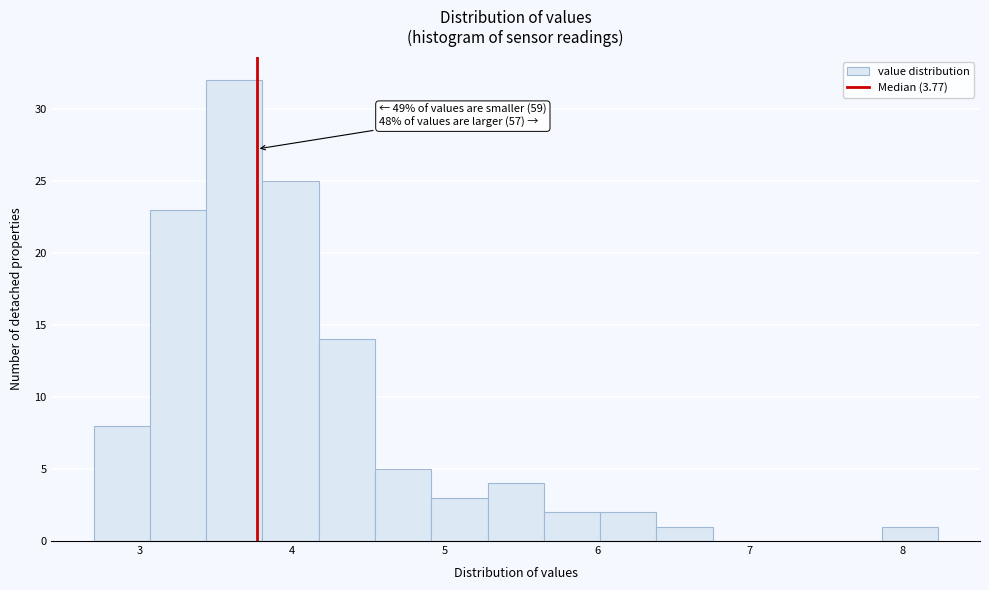

Around what value on the x-axis is the tallest bar? Give the approximate position of its centre, as read against the axis.

3.6